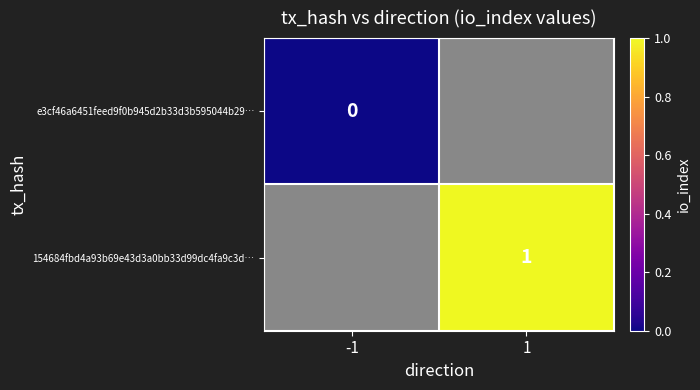

At which category does the chart reach its minimum across all series?

-1